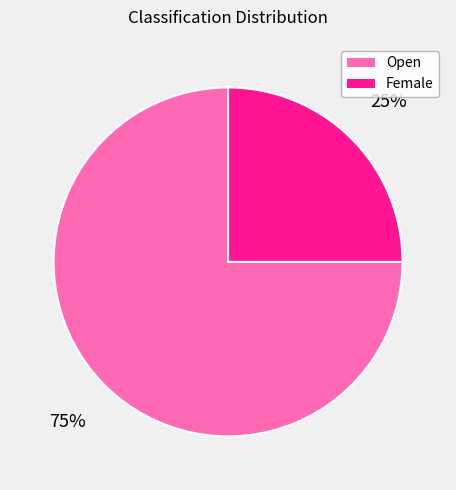

Is it true that Female is 12% of the pie?

False